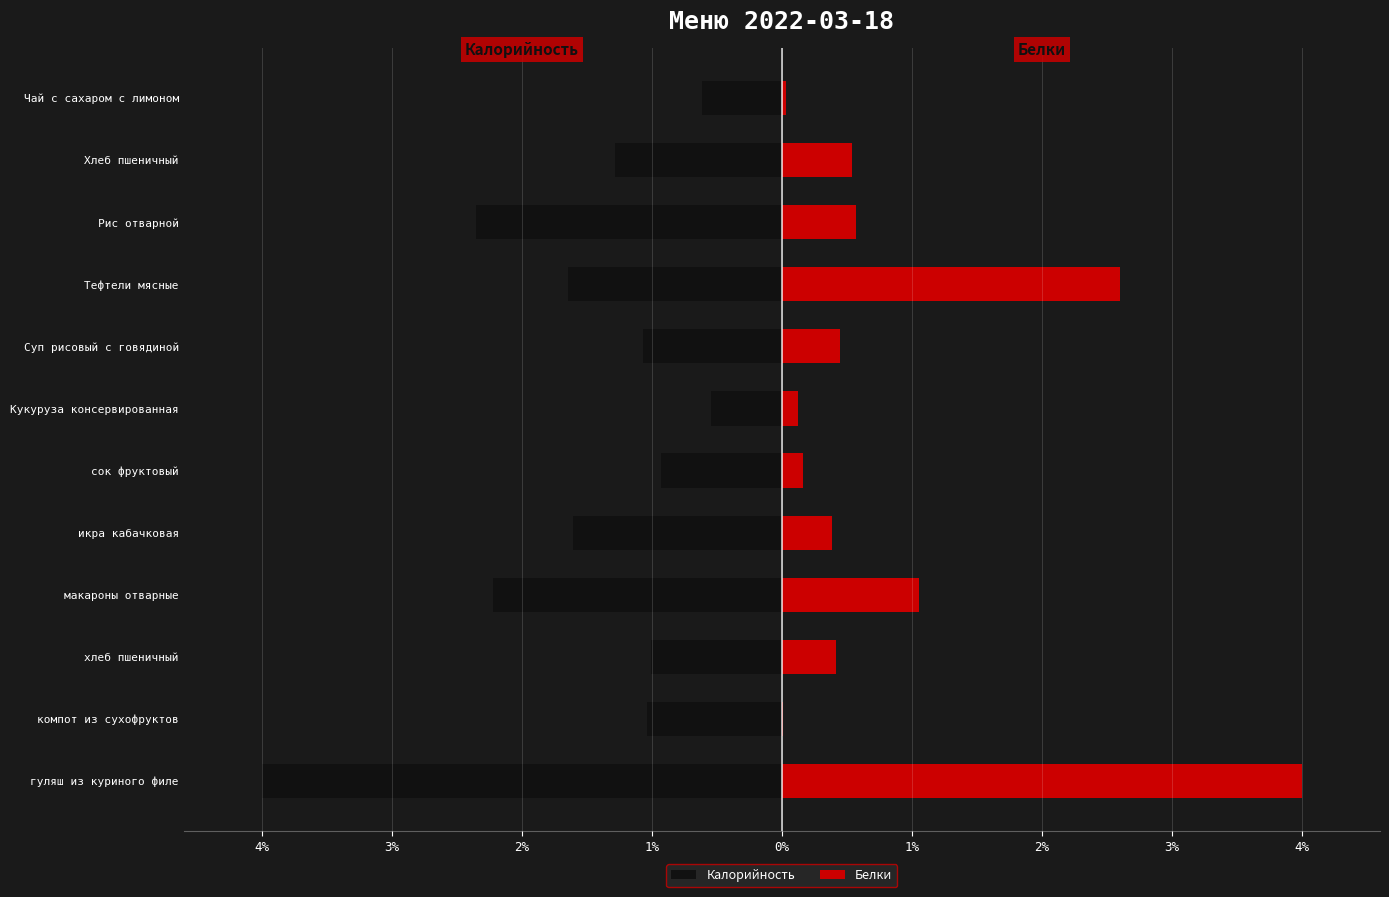

Which series has the largest range (max minus min)?

Белки